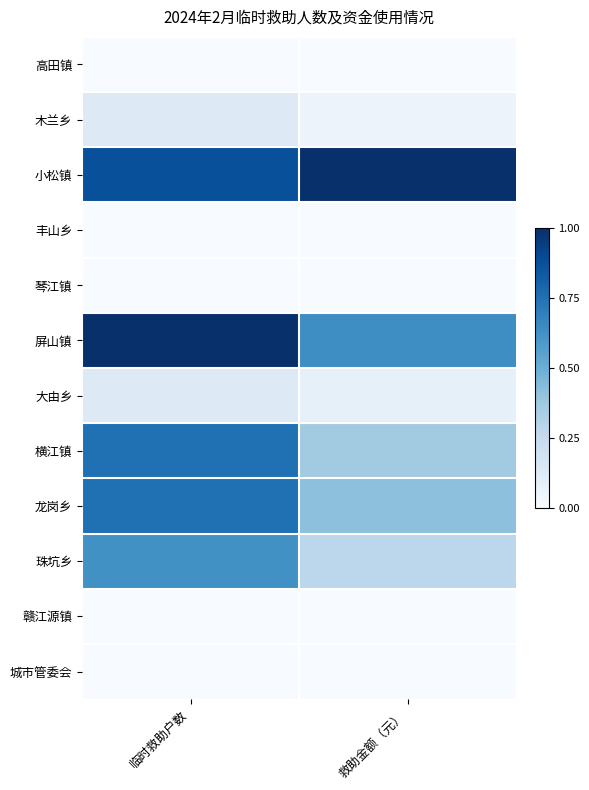

Reading left to right, what are all the values shown in this chart?

高田镇: 临时救助户数=0.0	救助金额（元）=0.0
木兰乡: 临时救助户数=0.1	救助金额（元）=0.1
小松镇: 临时救助户数=0.9	救助金额（元）=1.0
丰山乡: 临时救助户数=0.0	救助金额（元）=0.0
琴江镇: 临时救助户数=0.0	救助金额（元）=0.0
屏山镇: 临时救助户数=1.0	救助金额（元）=0.6
大由乡: 临时救助户数=0.1	救助金额（元）=0.1
横江镇: 临时救助户数=0.8	救助金额（元）=0.4
龙岗乡: 临时救助户数=0.8	救助金额（元）=0.4
珠坑乡: 临时救助户数=0.6	救助金额（元）=0.3
赣江源镇: 临时救助户数=0.0	救助金额（元）=0.0
城市管委会: 临时救助户数=0.0	救助金额（元）=0.0